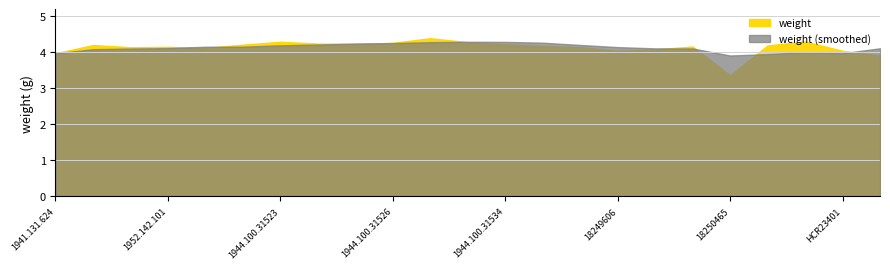

Where is the data nearest to the value 3?

18250465